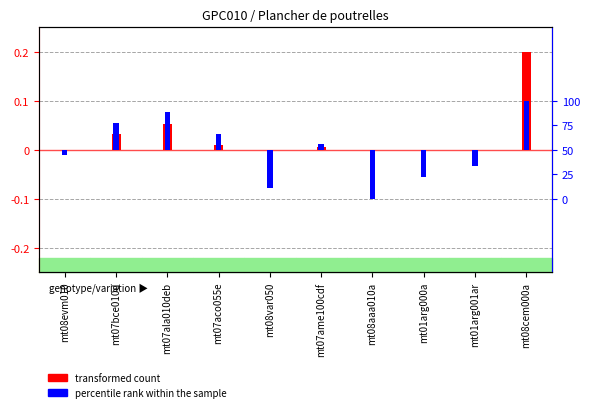

The value of transformed count at mt07ame100cdf is 0.0. True or false?

True